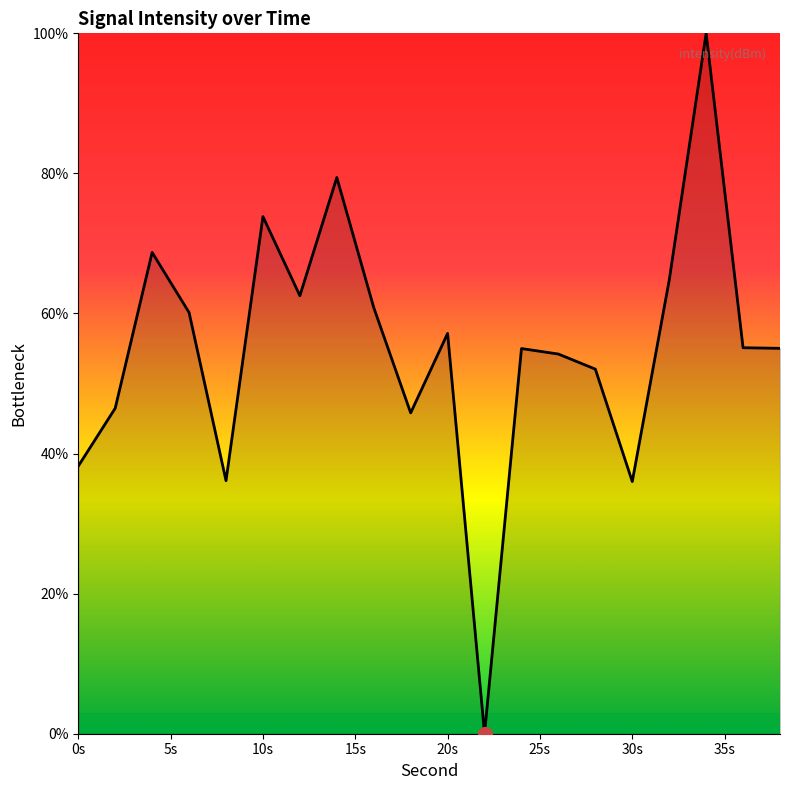

What is the difference between the maximum and minimum values?

100.0